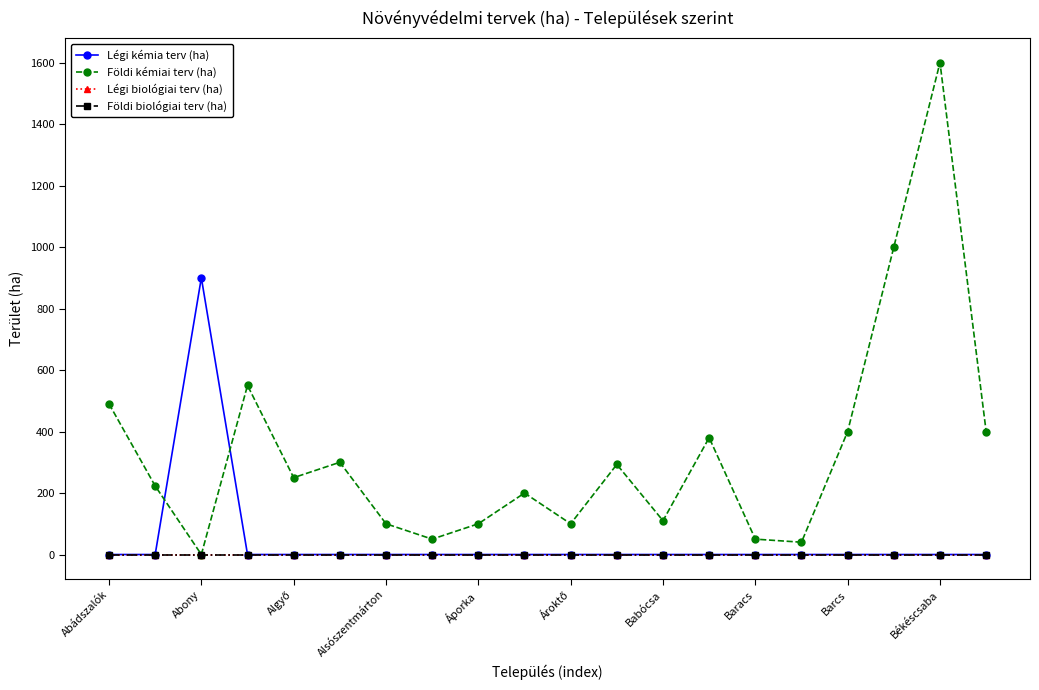

Does the chart display data point markers on the line(s)?

Yes